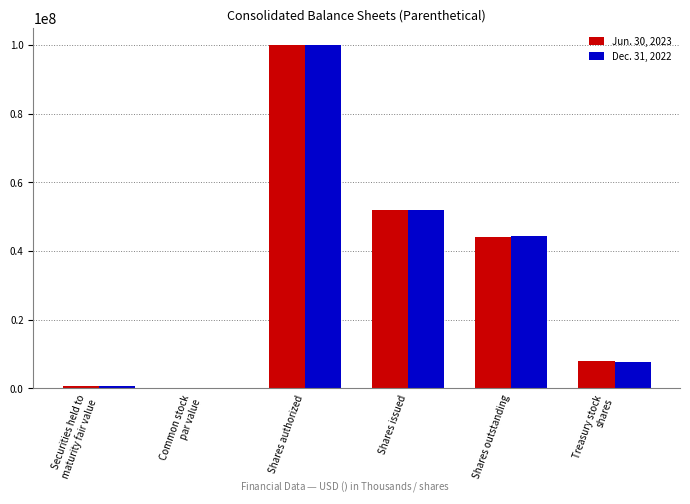

What is the maximum value shown in the chart?

100000000.0